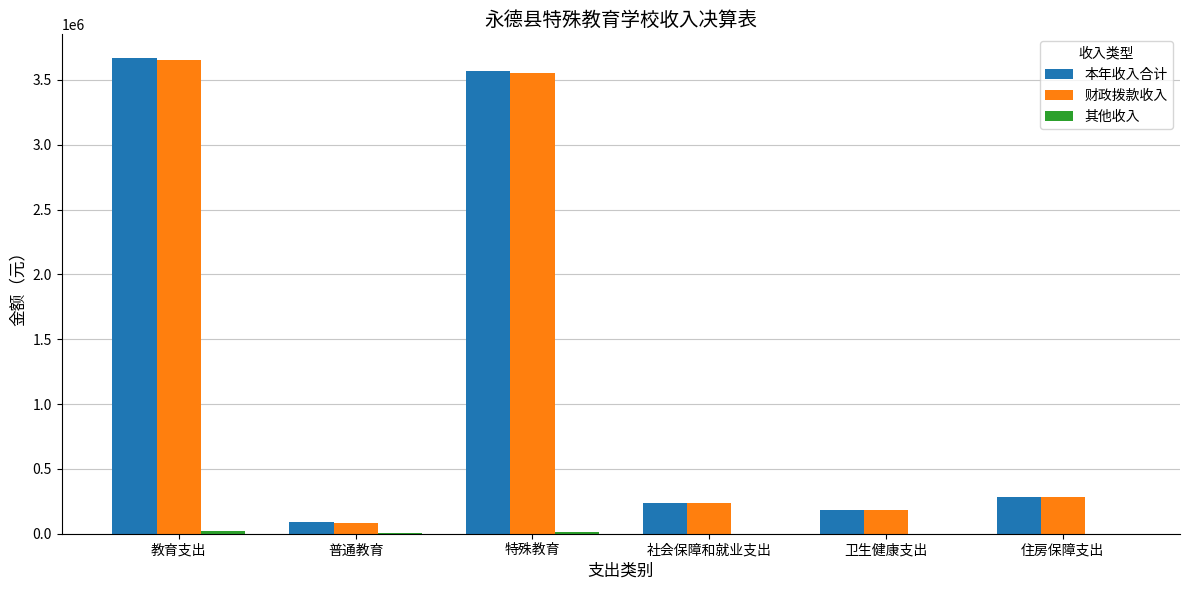

Where is 财政拨款收入 nearest to the value 1867661?

住房保障支出